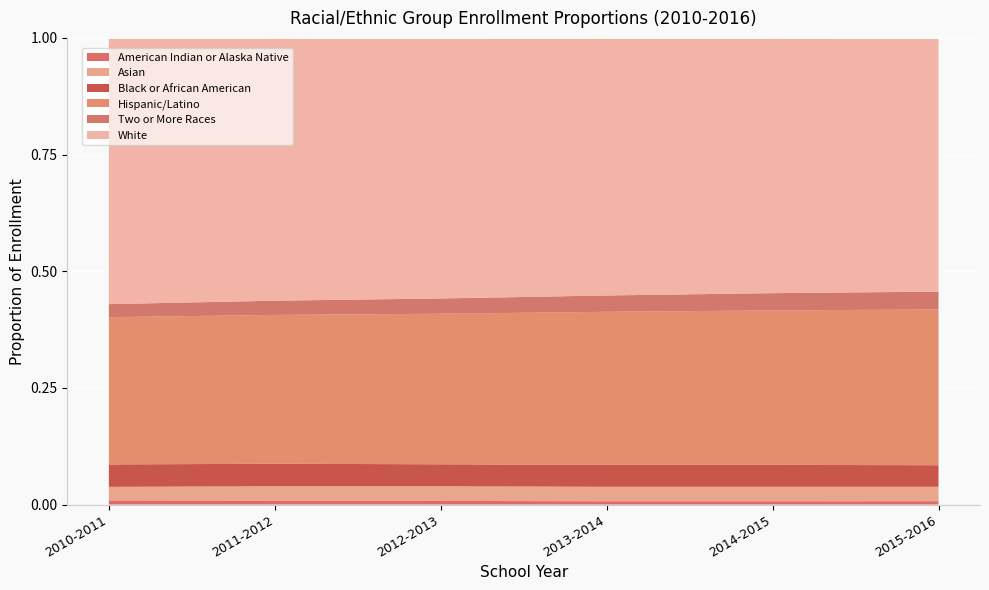

Reading left to right, what are all the values shown in this chart?

American Indian or Alaska Native: 0.0	0.0	0.0	0.0	0.0	0.0
Asian: 0.0	0.0	0.0	0.0	0.0	0.0
Black or African American: 0.0	0.0	0.0	0.0	0.0	0.0
Hispanic/Latino: 0.3	0.3	0.3	0.3	0.3	0.3
Two or More Races: 0.0	0.0	0.0	0.0	0.0	0.0
White: 0.6	0.6	0.6	0.6	0.5	0.5